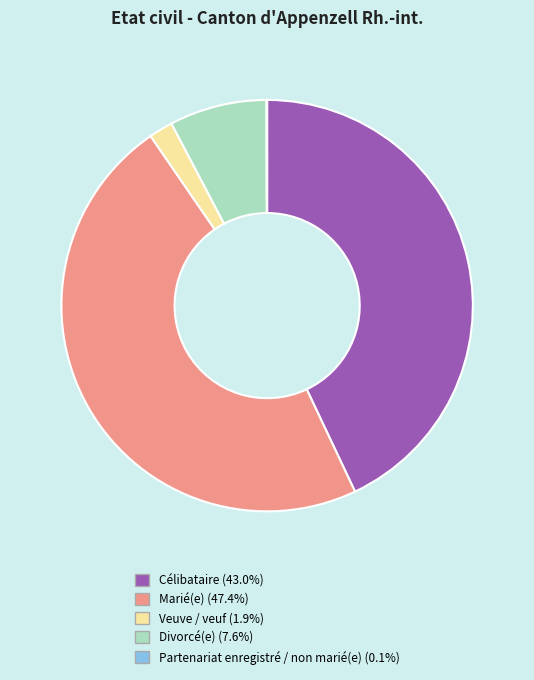

Between Veuve / veuf and Marié(e), which is larger?

Marié(e)